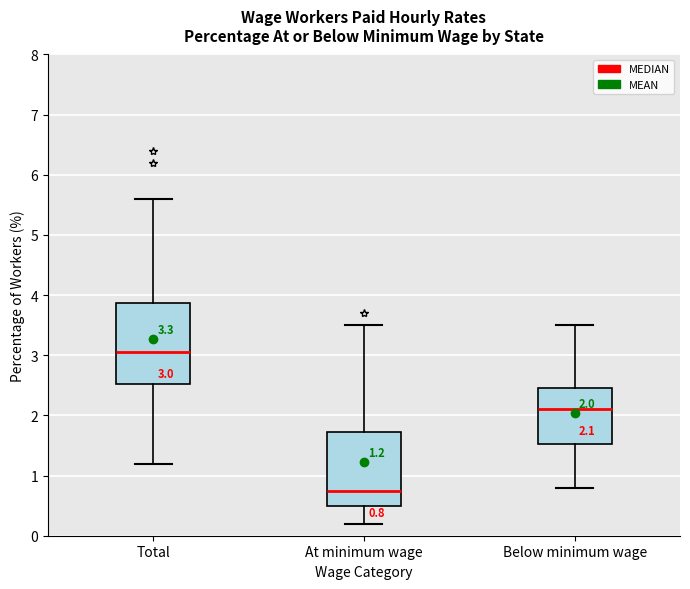

Which box is the tallest, from its lower edge to its upper edge?

Total